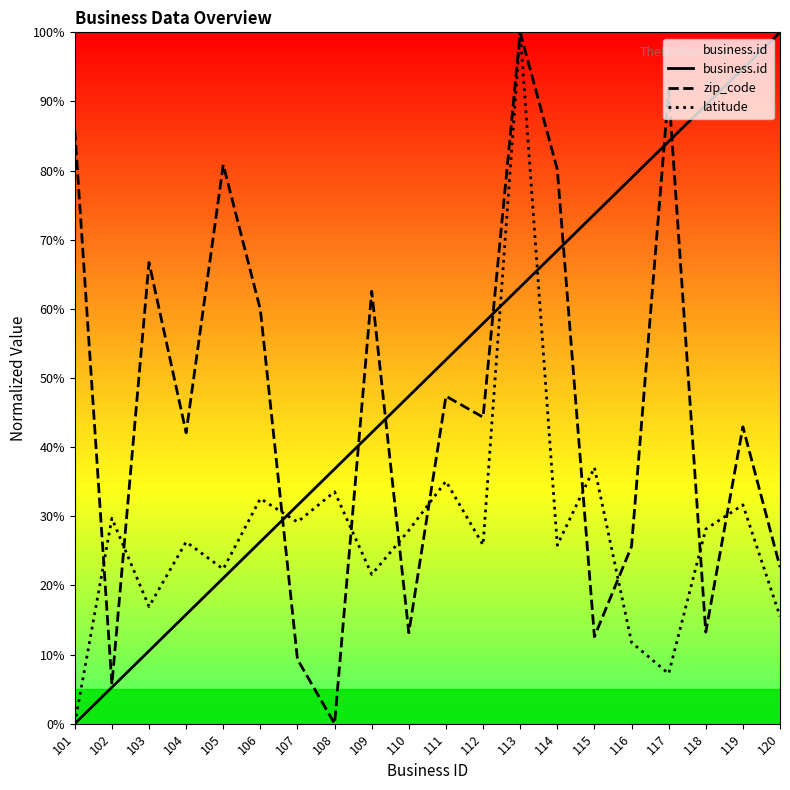

Which series has the largest range (max minus min)?

business.id